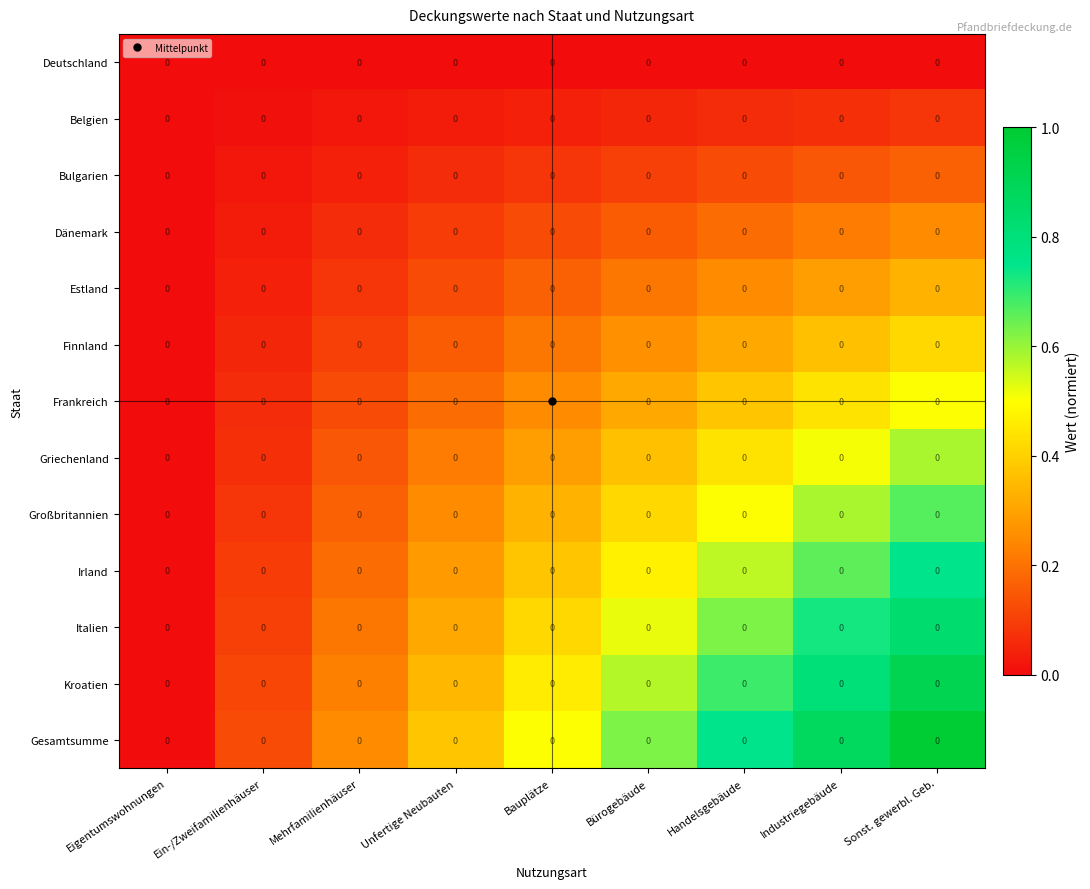

Reading right to left, what are all the values shown in this chart?

Deutschland: Sonst. gewerbl. Geb.=0.0	Industriegebäude=0.0	Handelsgebäude=0.0	Bürogebäude=0.0	Bauplätze=0.0	Unfertige Neubauten=0.0	Mehrfamilienhäuser=0.0	Ein-/Zweifamilienhäuser=0.0	Eigentumswohnungen=0.0
Belgien: Sonst. gewerbl. Geb.=0.0	Industriegebäude=0.0	Handelsgebäude=0.0	Bürogebäude=0.0	Bauplätze=0.0	Unfertige Neubauten=0.0	Mehrfamilienhäuser=0.0	Ein-/Zweifamilienhäuser=0.0	Eigentumswohnungen=0.0
Bulgarien: Sonst. gewerbl. Geb.=0.0	Industriegebäude=0.0	Handelsgebäude=0.0	Bürogebäude=0.0	Bauplätze=0.0	Unfertige Neubauten=0.0	Mehrfamilienhäuser=0.0	Ein-/Zweifamilienhäuser=0.0	Eigentumswohnungen=0.0
Dänemark: Sonst. gewerbl. Geb.=0.0	Industriegebäude=0.0	Handelsgebäude=0.0	Bürogebäude=0.0	Bauplätze=0.0	Unfertige Neubauten=0.0	Mehrfamilienhäuser=0.0	Ein-/Zweifamilienhäuser=0.0	Eigentumswohnungen=0.0
Estland: Sonst. gewerbl. Geb.=0.0	Industriegebäude=0.0	Handelsgebäude=0.0	Bürogebäude=0.0	Bauplätze=0.0	Unfertige Neubauten=0.0	Mehrfamilienhäuser=0.0	Ein-/Zweifamilienhäuser=0.0	Eigentumswohnungen=0.0
Finnland: Sonst. gewerbl. Geb.=0.0	Industriegebäude=0.0	Handelsgebäude=0.0	Bürogebäude=0.0	Bauplätze=0.0	Unfertige Neubauten=0.0	Mehrfamilienhäuser=0.0	Ein-/Zweifamilienhäuser=0.0	Eigentumswohnungen=0.0
Frankreich: Sonst. gewerbl. Geb.=0.0	Industriegebäude=0.0	Handelsgebäude=0.0	Bürogebäude=0.0	Bauplätze=0.0	Unfertige Neubauten=0.0	Mehrfamilienhäuser=0.0	Ein-/Zweifamilienhäuser=0.0	Eigentumswohnungen=0.0
Griechenland: Sonst. gewerbl. Geb.=0.0	Industriegebäude=0.0	Handelsgebäude=0.0	Bürogebäude=0.0	Bauplätze=0.0	Unfertige Neubauten=0.0	Mehrfamilienhäuser=0.0	Ein-/Zweifamilienhäuser=0.0	Eigentumswohnungen=0.0
Großbritannien: Sonst. gewerbl. Geb.=0.0	Industriegebäude=0.0	Handelsgebäude=0.0	Bürogebäude=0.0	Bauplätze=0.0	Unfertige Neubauten=0.0	Mehrfamilienhäuser=0.0	Ein-/Zweifamilienhäuser=0.0	Eigentumswohnungen=0.0
Irland: Sonst. gewerbl. Geb.=0.0	Industriegebäude=0.0	Handelsgebäude=0.0	Bürogebäude=0.0	Bauplätze=0.0	Unfertige Neubauten=0.0	Mehrfamilienhäuser=0.0	Ein-/Zweifamilienhäuser=0.0	Eigentumswohnungen=0.0
Italien: Sonst. gewerbl. Geb.=0.0	Industriegebäude=0.0	Handelsgebäude=0.0	Bürogebäude=0.0	Bauplätze=0.0	Unfertige Neubauten=0.0	Mehrfamilienhäuser=0.0	Ein-/Zweifamilienhäuser=0.0	Eigentumswohnungen=0.0
Kroatien: Sonst. gewerbl. Geb.=0.0	Industriegebäude=0.0	Handelsgebäude=0.0	Bürogebäude=0.0	Bauplätze=0.0	Unfertige Neubauten=0.0	Mehrfamilienhäuser=0.0	Ein-/Zweifamilienhäuser=0.0	Eigentumswohnungen=0.0
Gesamtsumme: Sonst. gewerbl. Geb.=0.0	Industriegebäude=0.0	Handelsgebäude=0.0	Bürogebäude=0.0	Bauplätze=0.0	Unfertige Neubauten=0.0	Mehrfamilienhäuser=0.0	Ein-/Zweifamilienhäuser=0.0	Eigentumswohnungen=0.0